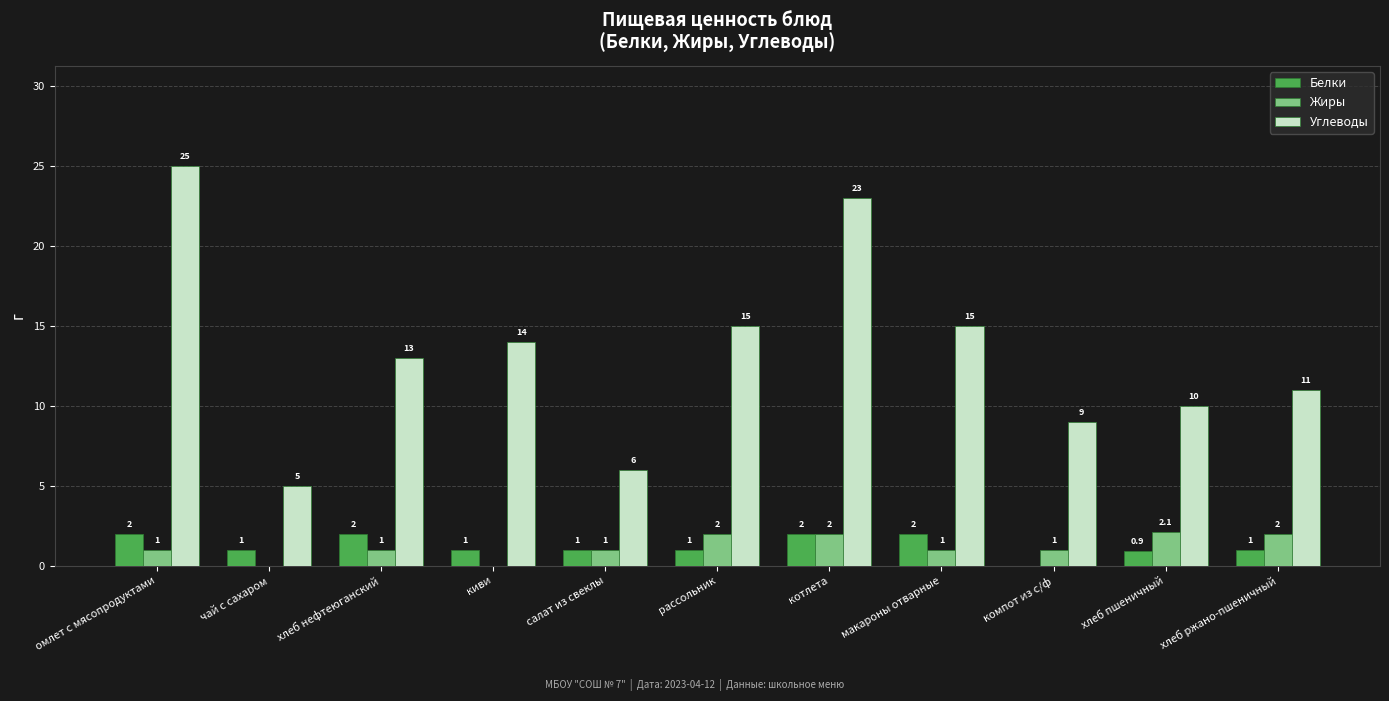

Count the number of categories in the chart.

11